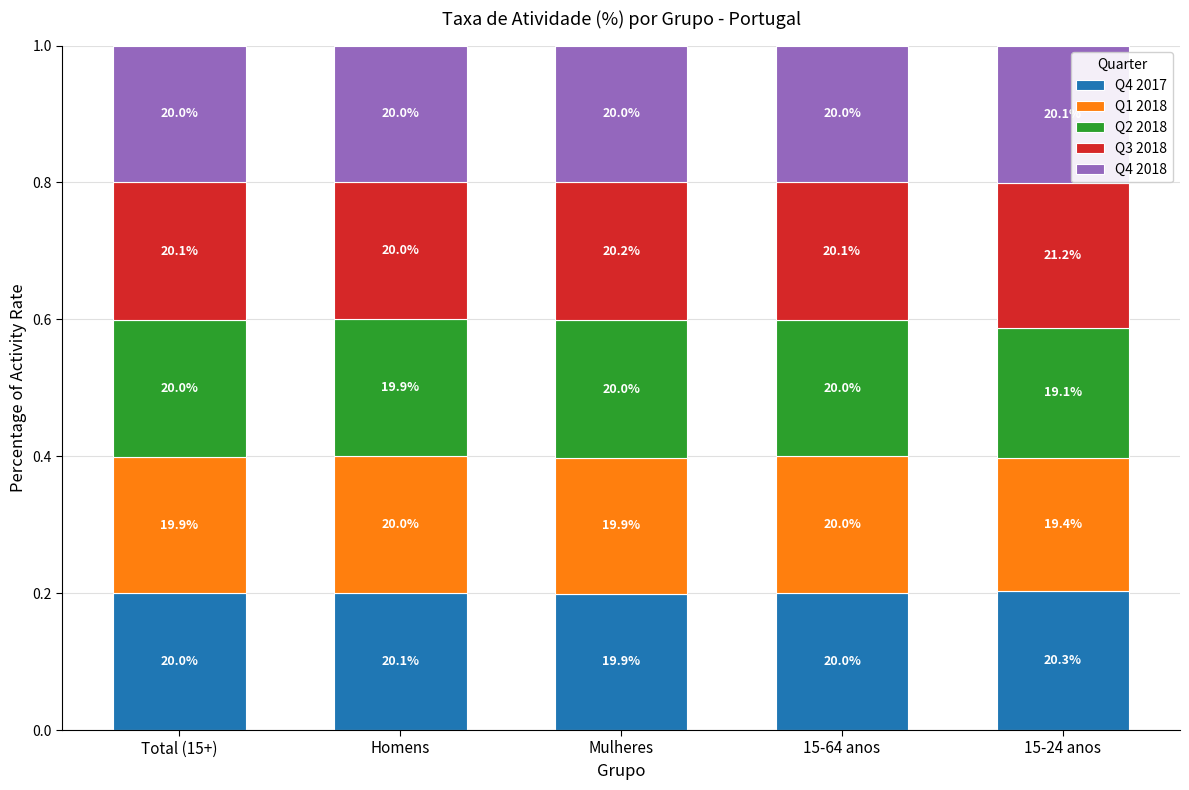

Which series changed the most between Total (15+) and 15-24 anos?

Q3 2018